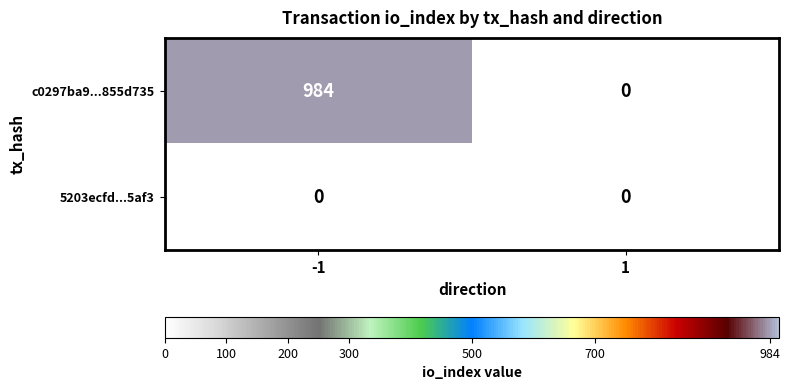

What is the maximum value shown in the chart?

984